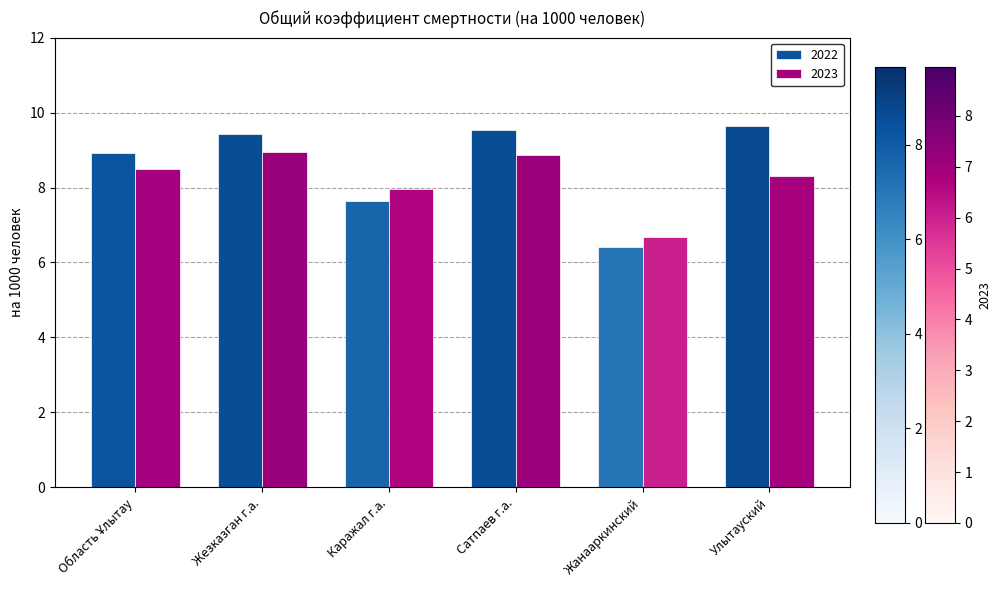

What is the approximate value of 2022 at Каражал г.а.?

7.6